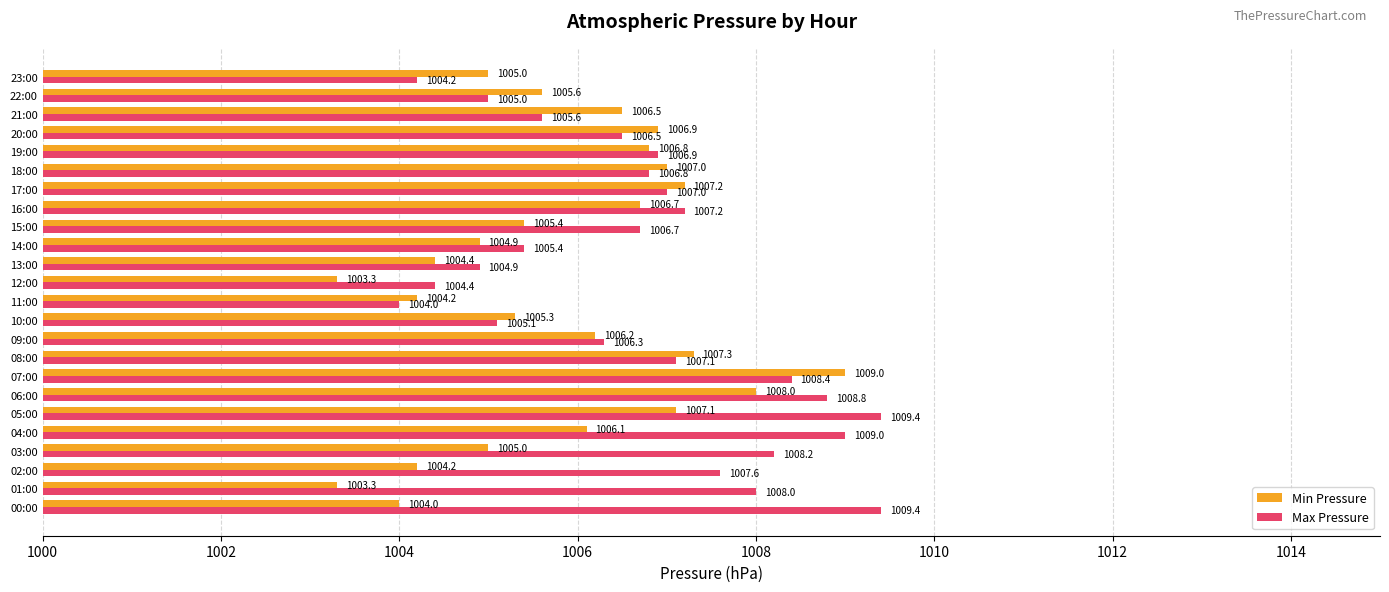

Count the number of data series in this chart.

2